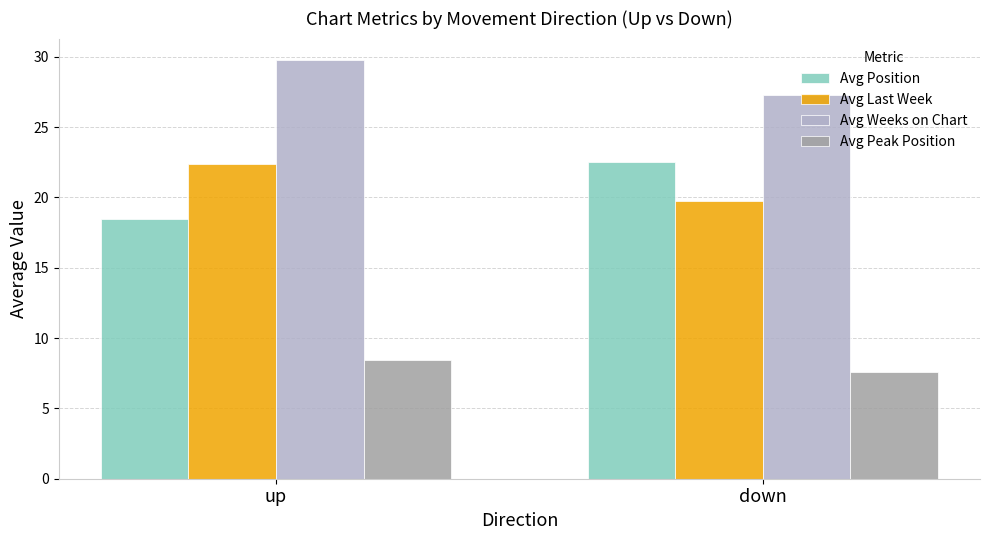

What is the label of the 2nd bar from the right?

up